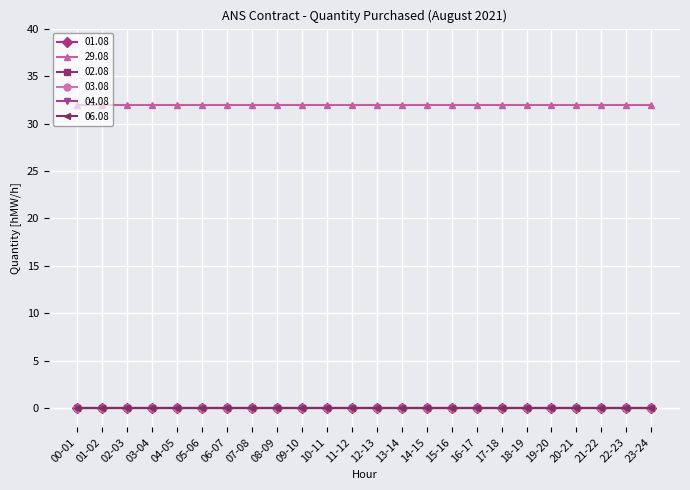

Does the chart display data point markers on the line(s)?

Yes